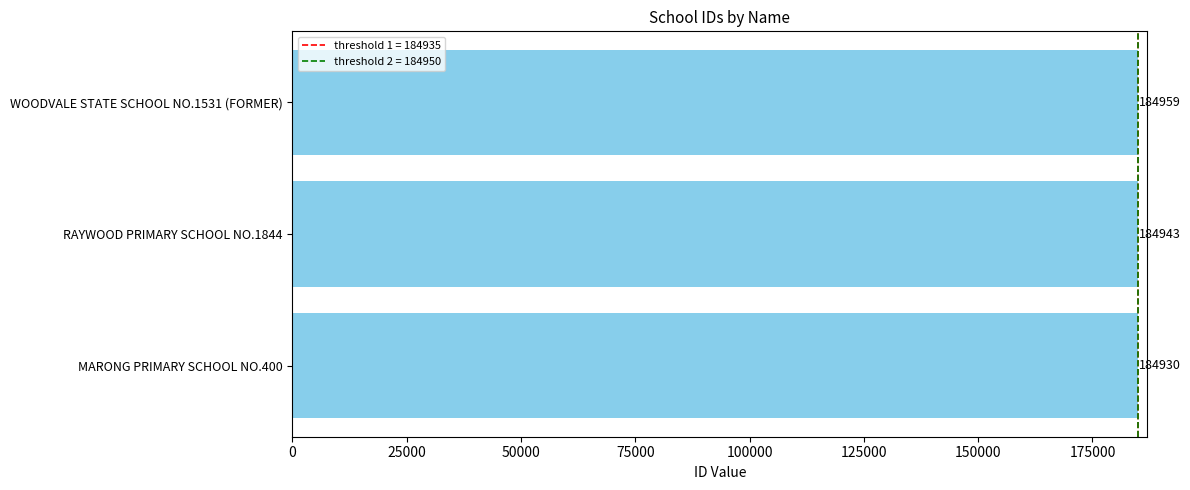

Rank the categories by value from lowest to highest.

MARONG PRIMARY SCHOOL NO.400, RAYWOOD PRIMARY SCHOOL NO.1844, WOODVALE STATE SCHOOL NO.1531 (FORMER)